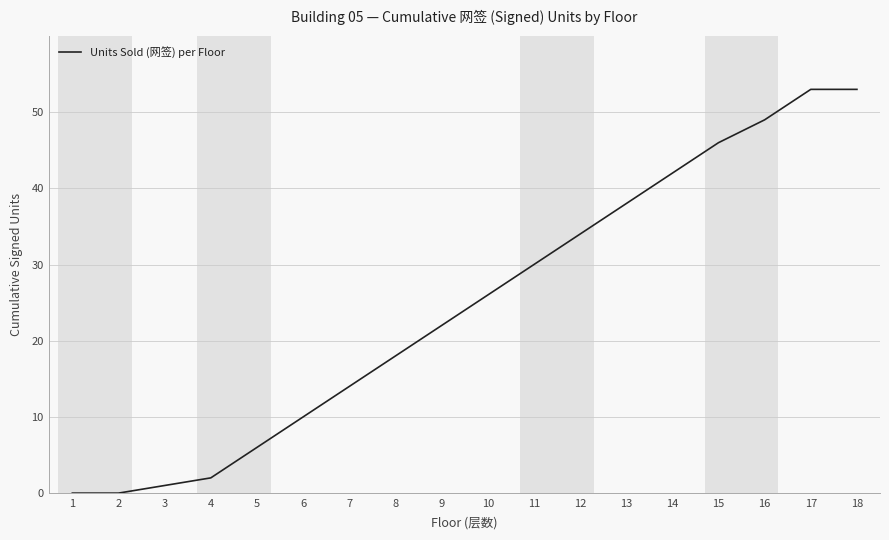

Reading left to right, transcribe all the data shown in this chart.

0	0	1	2	6	10	14	18	22	26	30	34	38	42	46	49	53	53